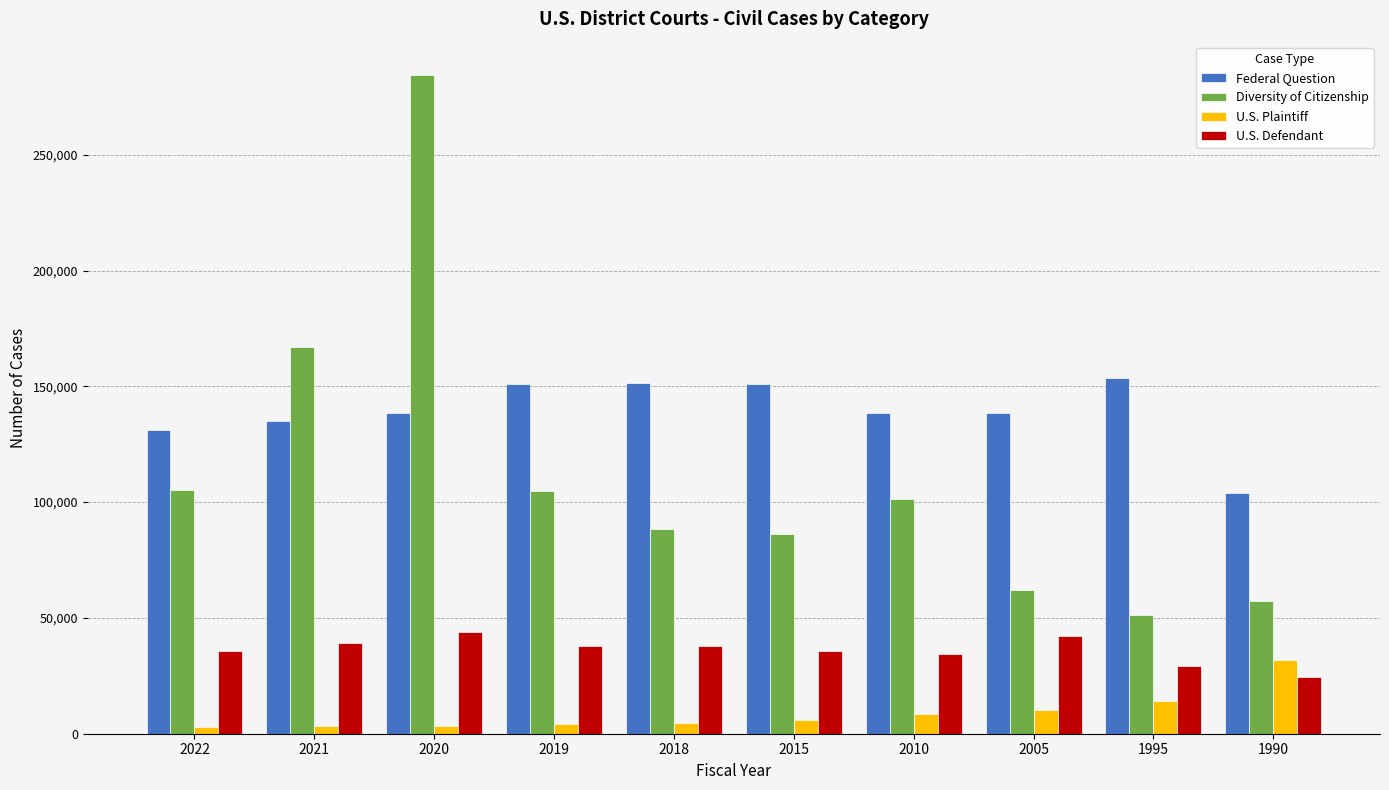

What are all the series names shown in the legend?

Federal Question, Diversity of Citizenship, U.S. Plaintiff, U.S. Defendant